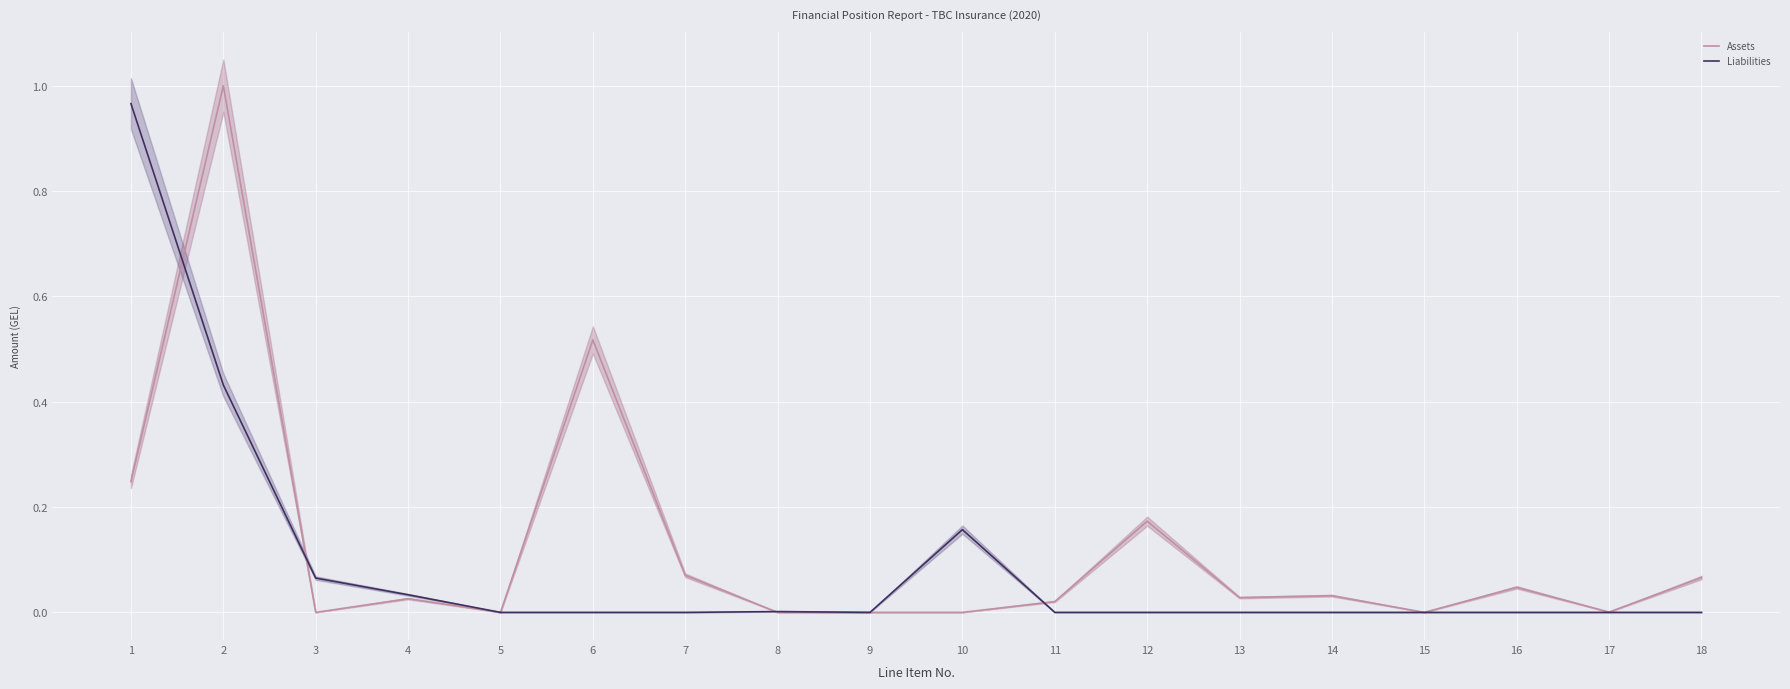

What are all the series names shown in the legend?

Assets, Liabilities